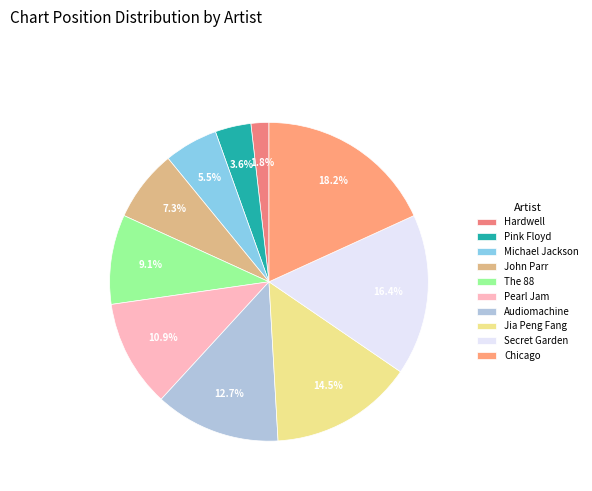

Is it true that Hardwell is 8% of the pie?

False